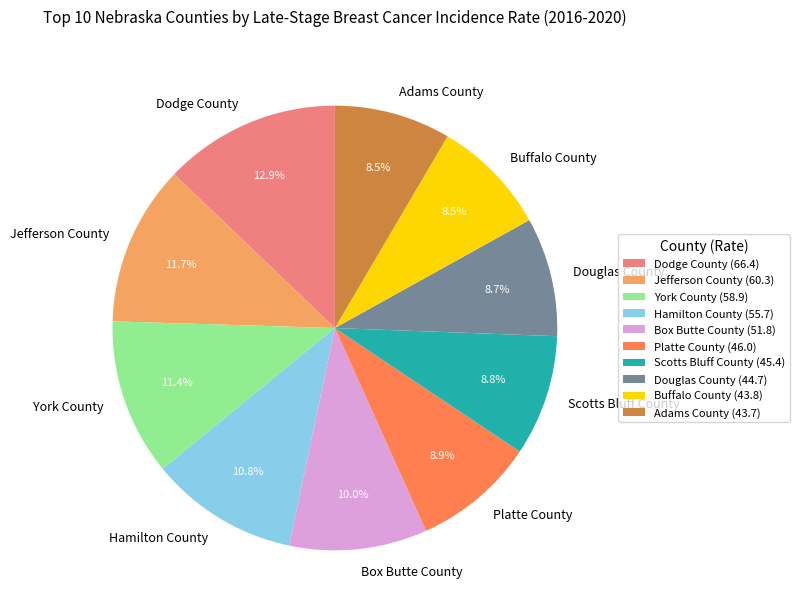

Is it true that York County is 6% of the pie?

False